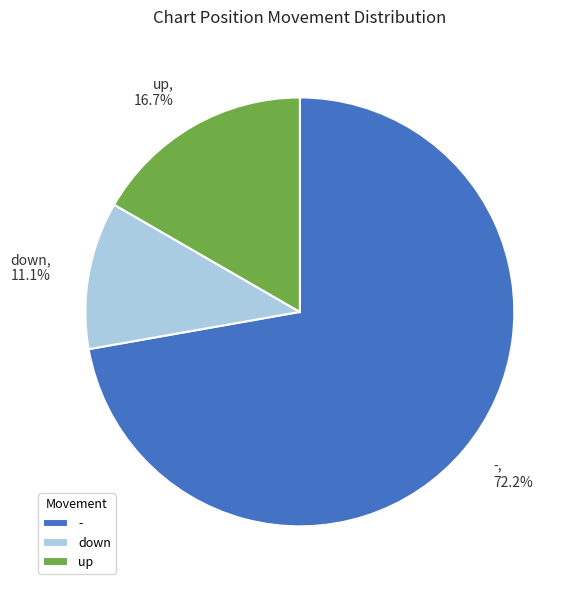

Approximately how many times larger is the value at down compared to up?

0.7